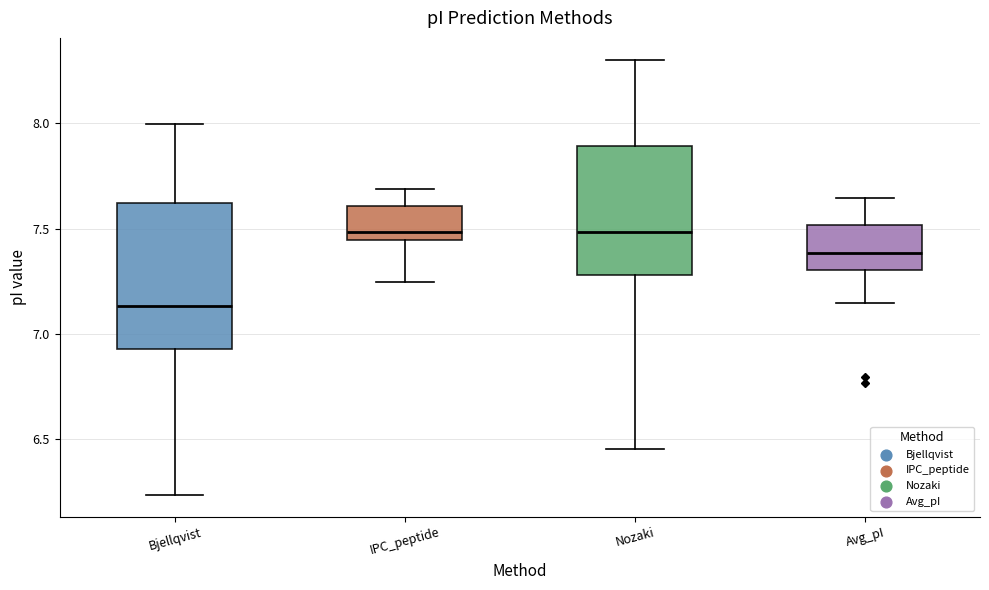

Which box has the lowest median line?

Bjellqvist